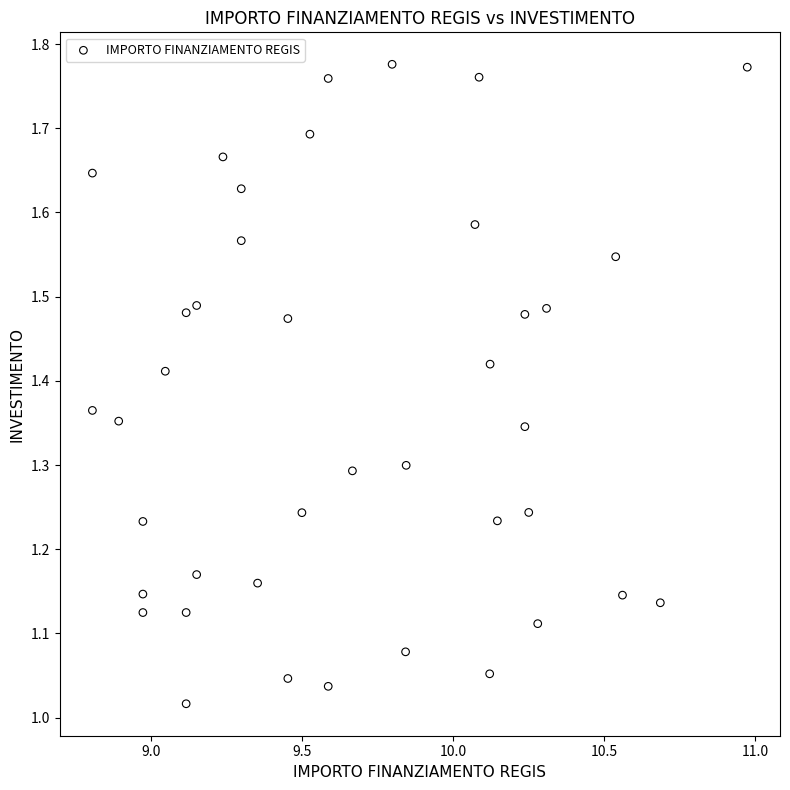

What is the range of X values (max minus min)?

2.2